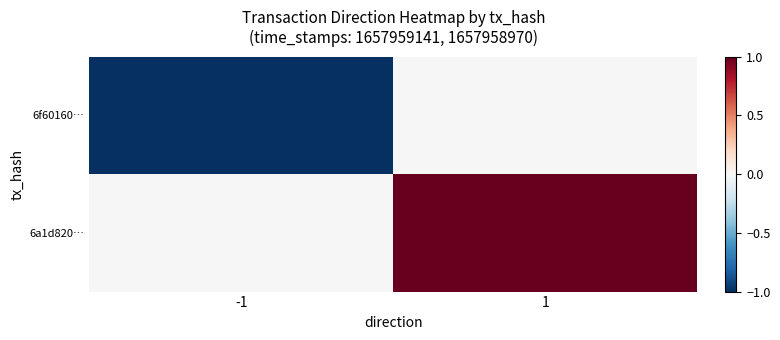

Reading left to right, extract all data points from this chart.

6f60160…: -1=-1	1=0
6a1d820…: -1=0	1=1